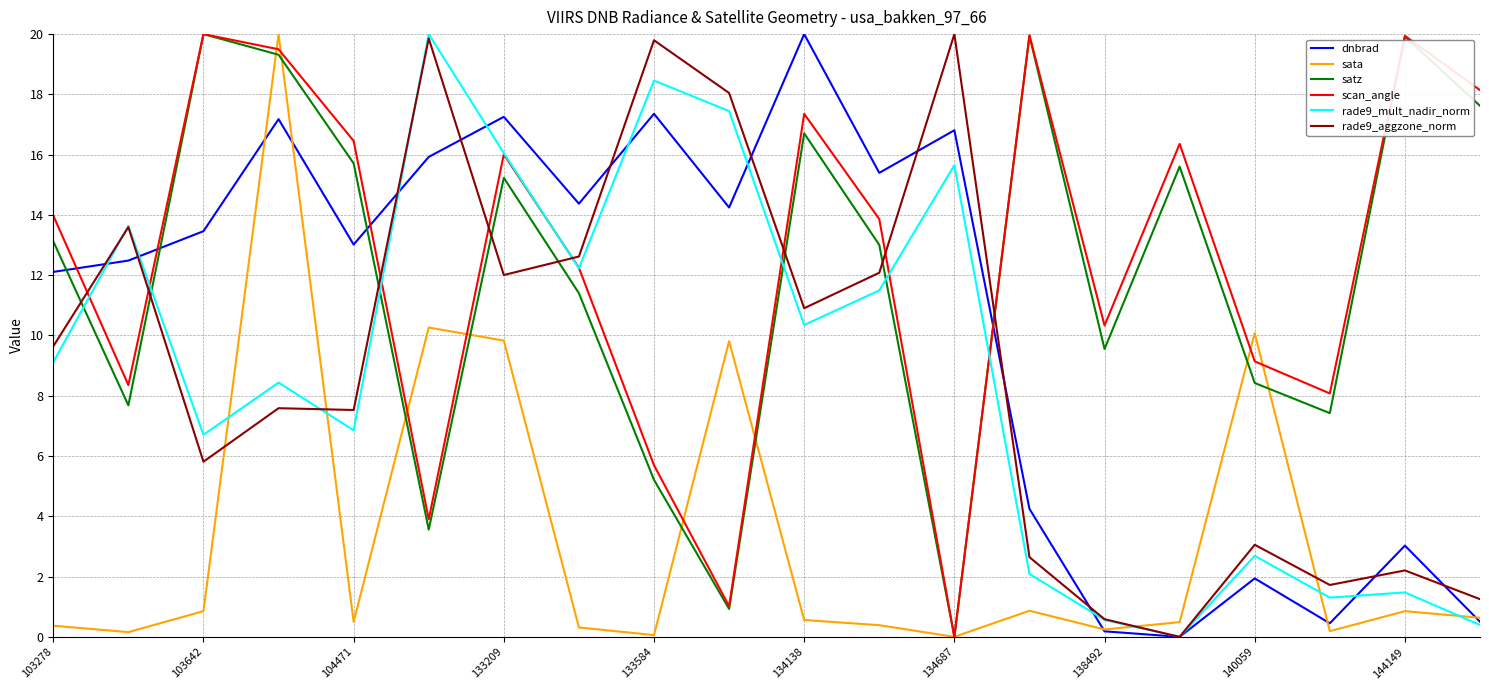

How many interior local peaks does the dnbrad series have?

7